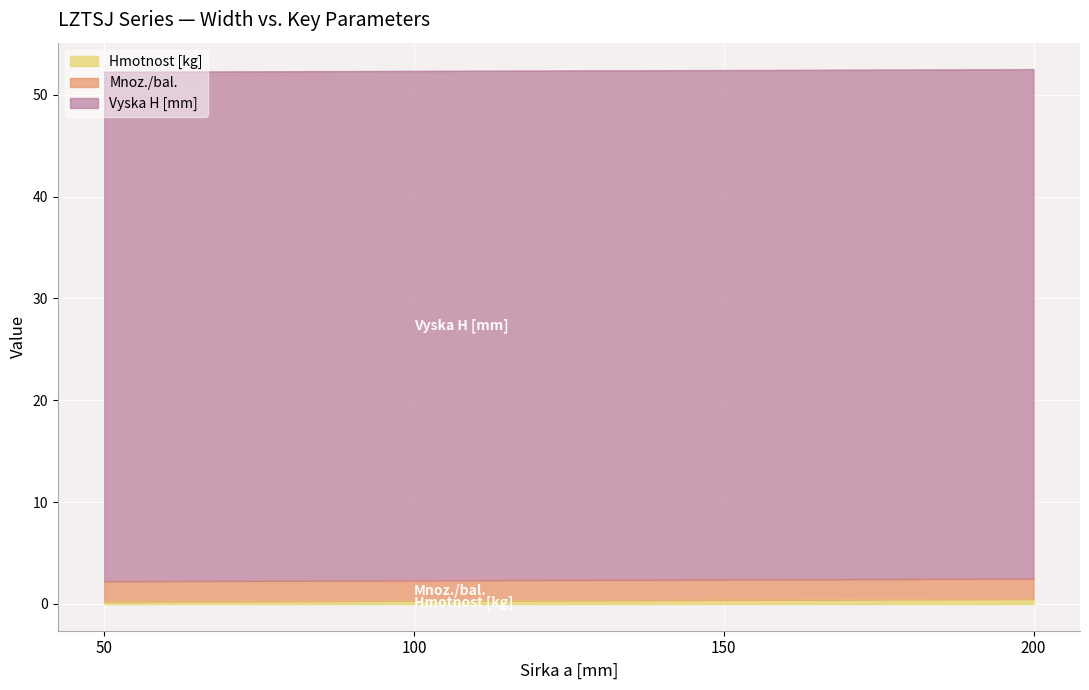

What is the maximum value shown in the chart?

50.0